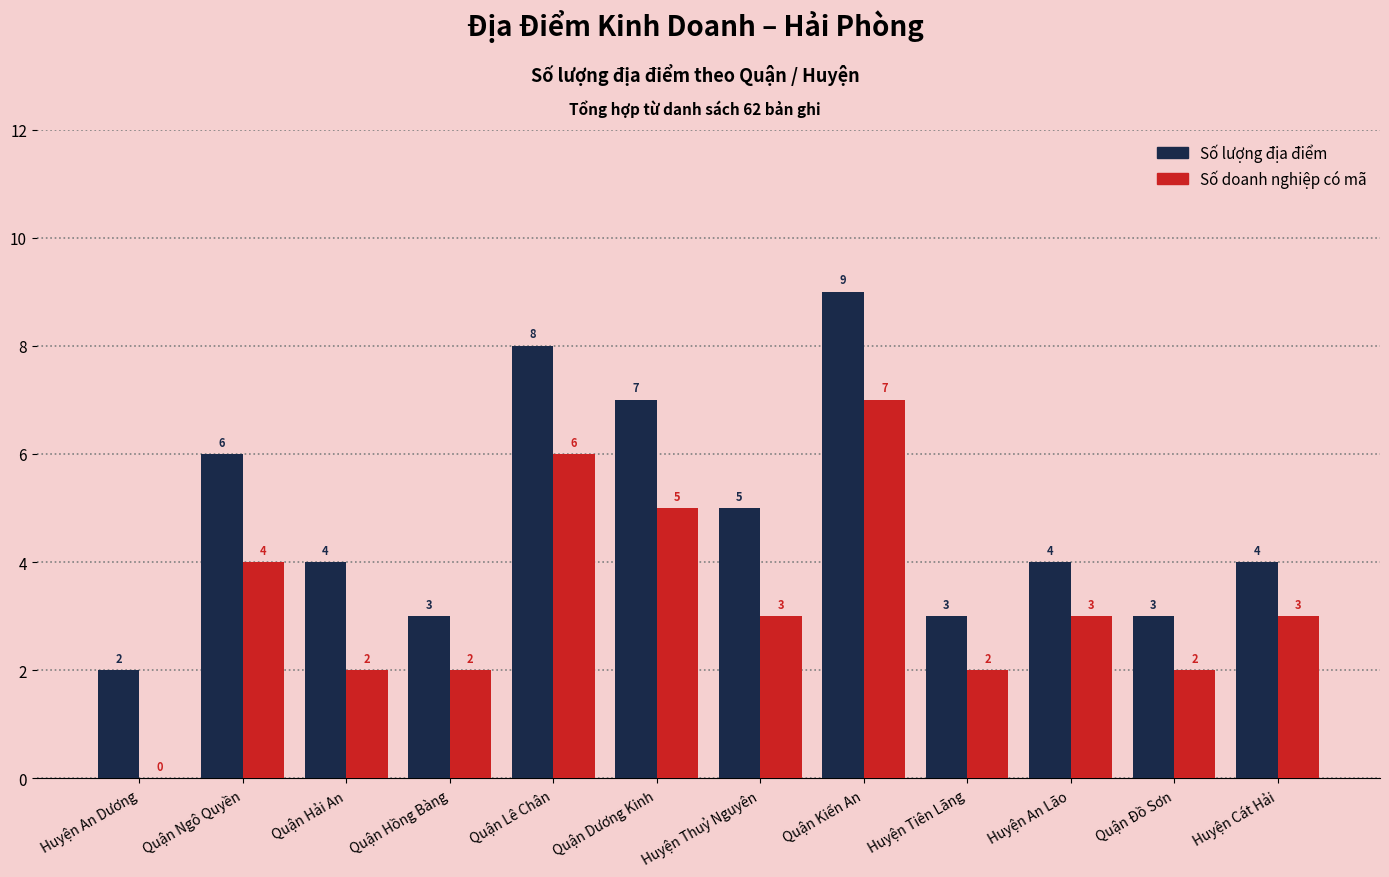

What is the sum of all Số lượng địa điểm values?

58